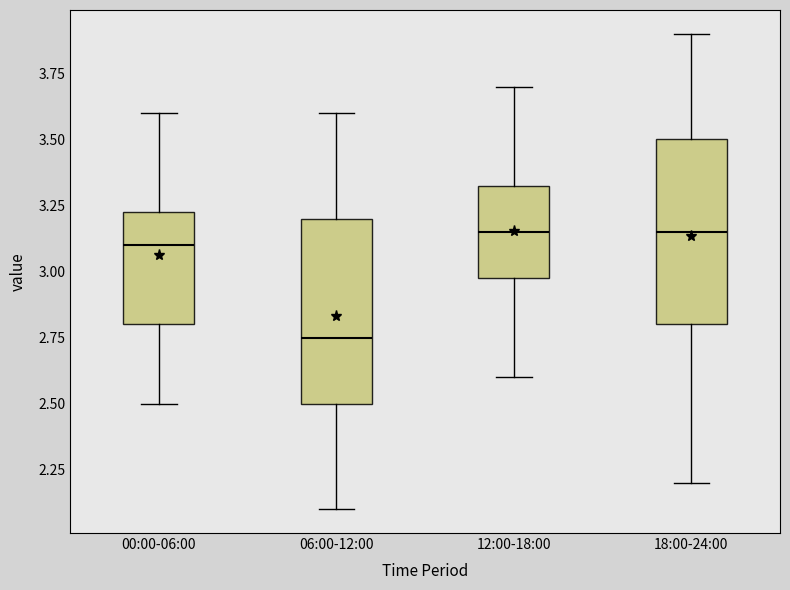

Reading left to right, read every box against the y-axis: the position of its median line, the range the box covers, and the ends of its whiskers. The values are not printed on the chart, so give them approximately, as read against the axis.

00:00-06:00: median 3.10, box 2.80 to 3.25, whiskers 2.50 to 3.60
06:00-12:00: median 2.75, box 2.50 to 3.20, whiskers 2.10 to 3.60
12:00-18:00: median 3.15, box 3.00 to 3.35, whiskers 2.60 to 3.70
18:00-24:00: median 3.15, box 2.80 to 3.50, whiskers 2.20 to 3.90